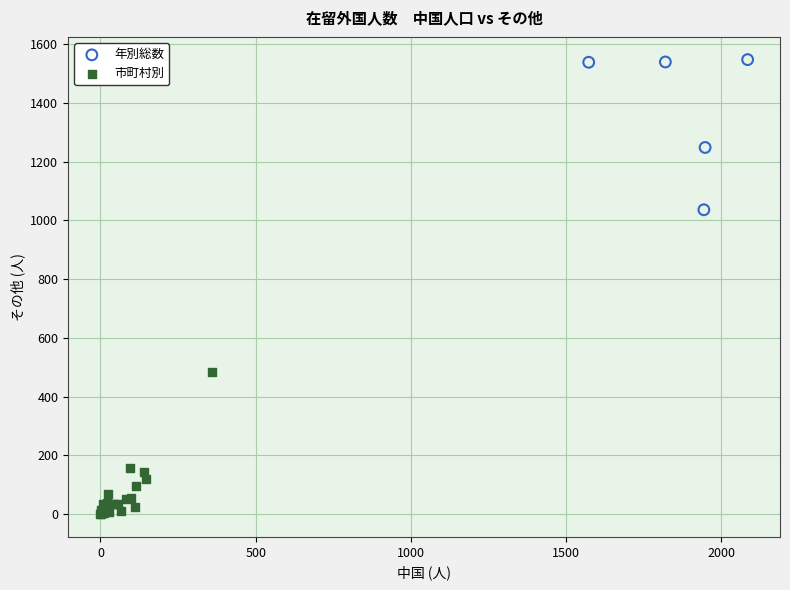

Which series contains the lowest Y value?

市町村別